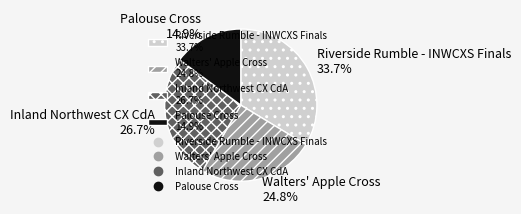

Is it true that Walters' Apple Cross is 25% of the pie?

True